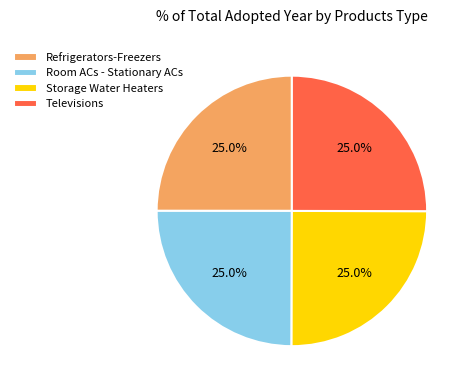

True or false: Room ACs - Stationary ACs accounts for 25% of the total.

True